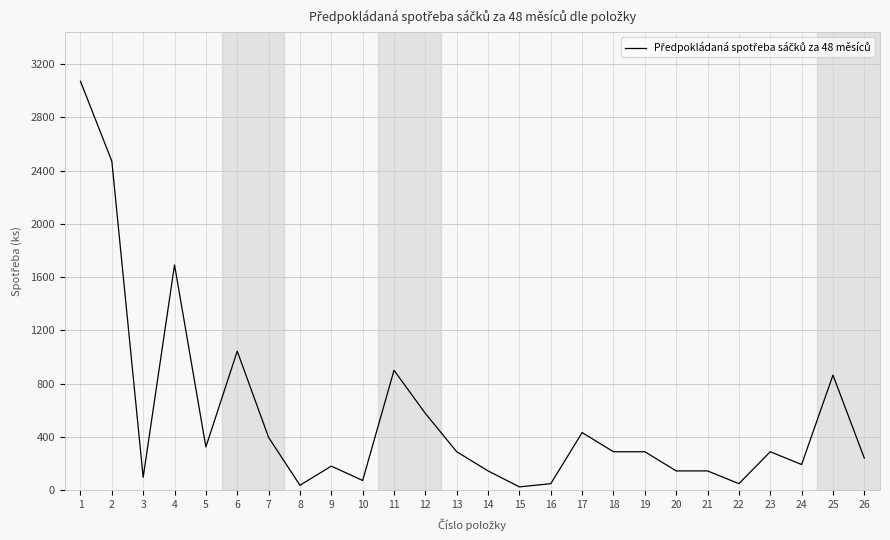

How many lines are shown in the chart?

1